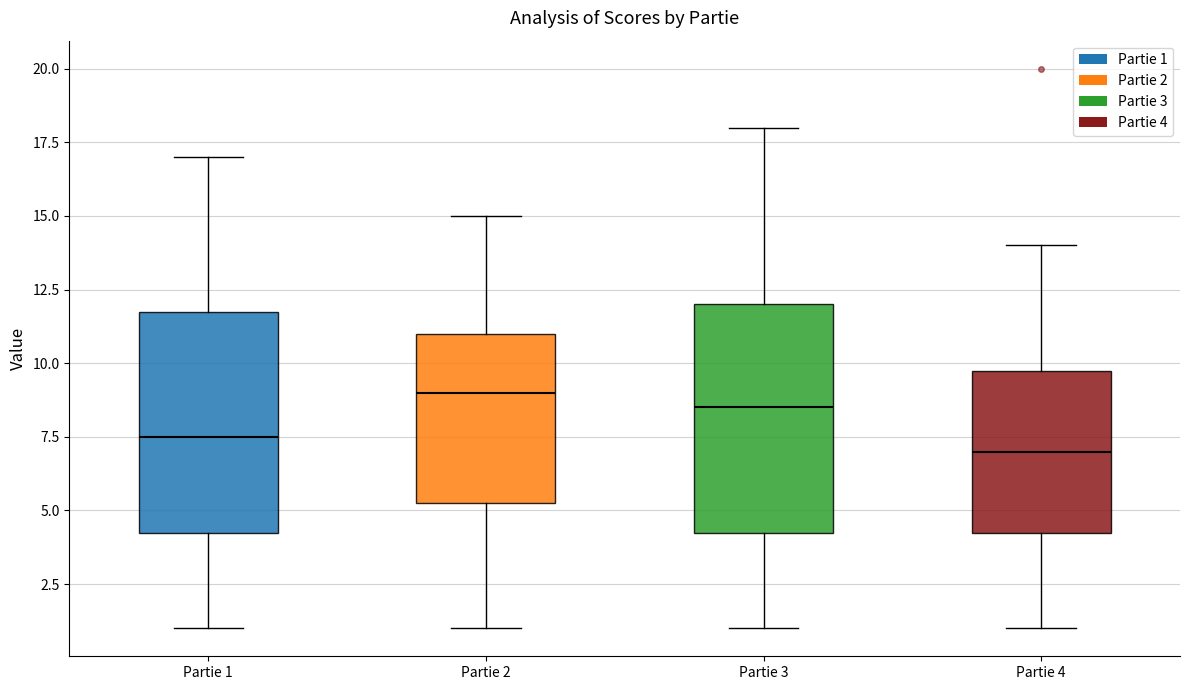

Reading left to right, transcribe this box plot: for each box, give where its median line is, the range the box spans, and where its two whiskers end, as read against the y-axis. The values are not printed on the chart, so give them approximately, as read against the axis.

Partie 1: median 7.5, box 4.5 to 12.0, whiskers 1.0 to 17.0
Partie 2: median 9.0, box 5.5 to 11.0, whiskers 1.0 to 15.0
Partie 3: median 8.5, box 4.5 to 12.0, whiskers 1.0 to 18.0
Partie 4: median 7.0, box 4.5 to 10.0, whiskers 1.0 to 14.0